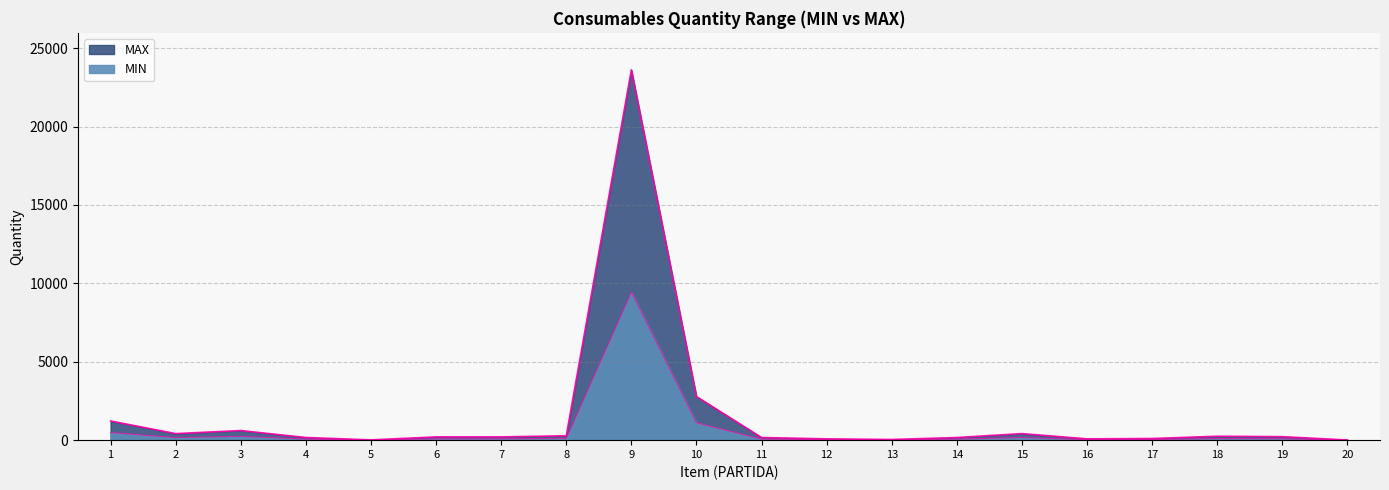

List the series in order of their peak value, highest first.

MAX, MIN